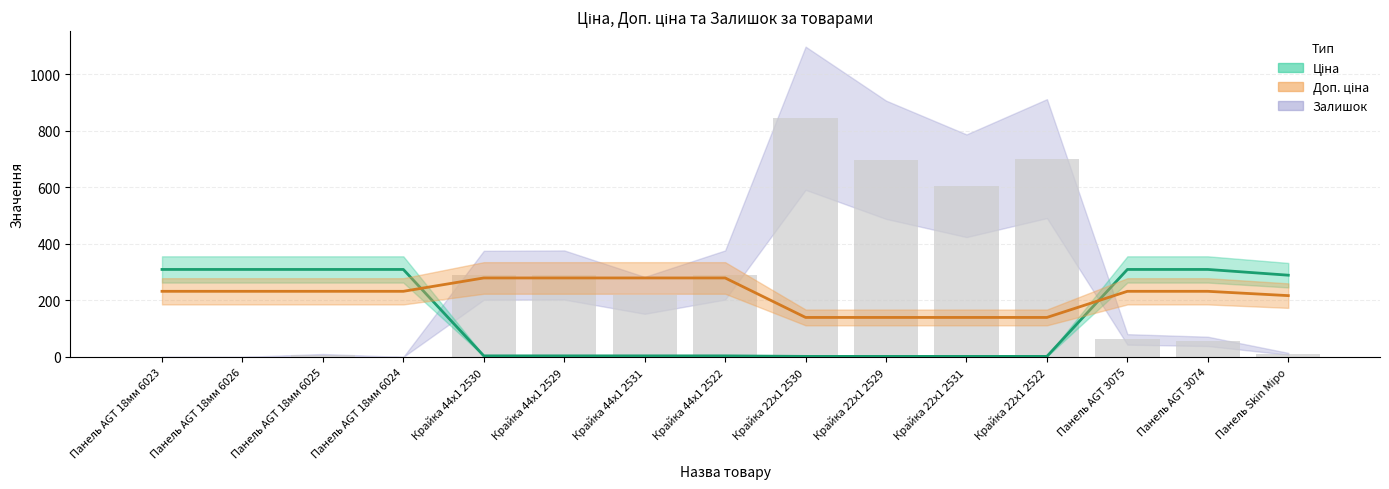

What is the label of the 14th bar from the right?

Панель AGT 18мм 6026